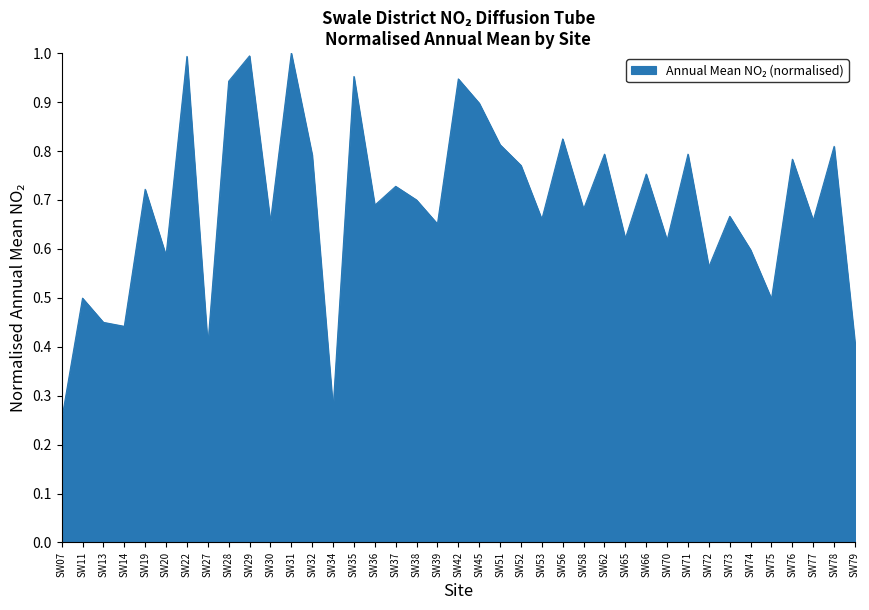

How many lines are shown in the chart?

1